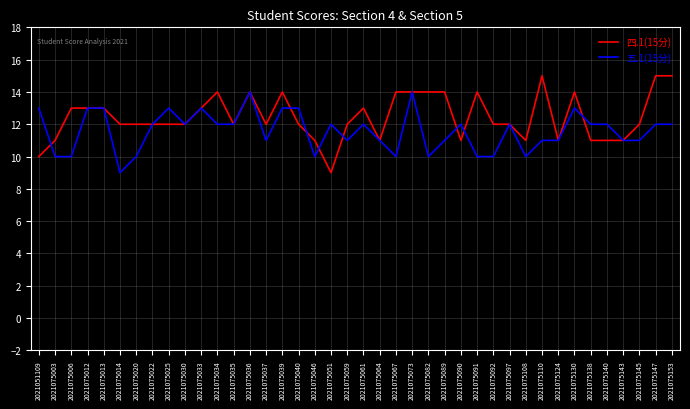

What is the average value of the 五.1(15分) series?

12